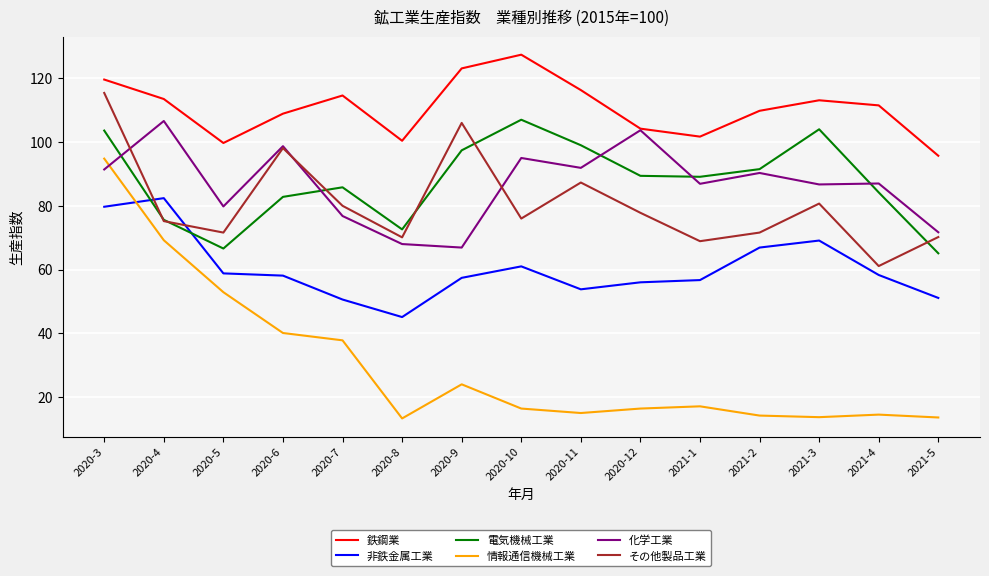

What is the minimum value shown in the chart?

13.3